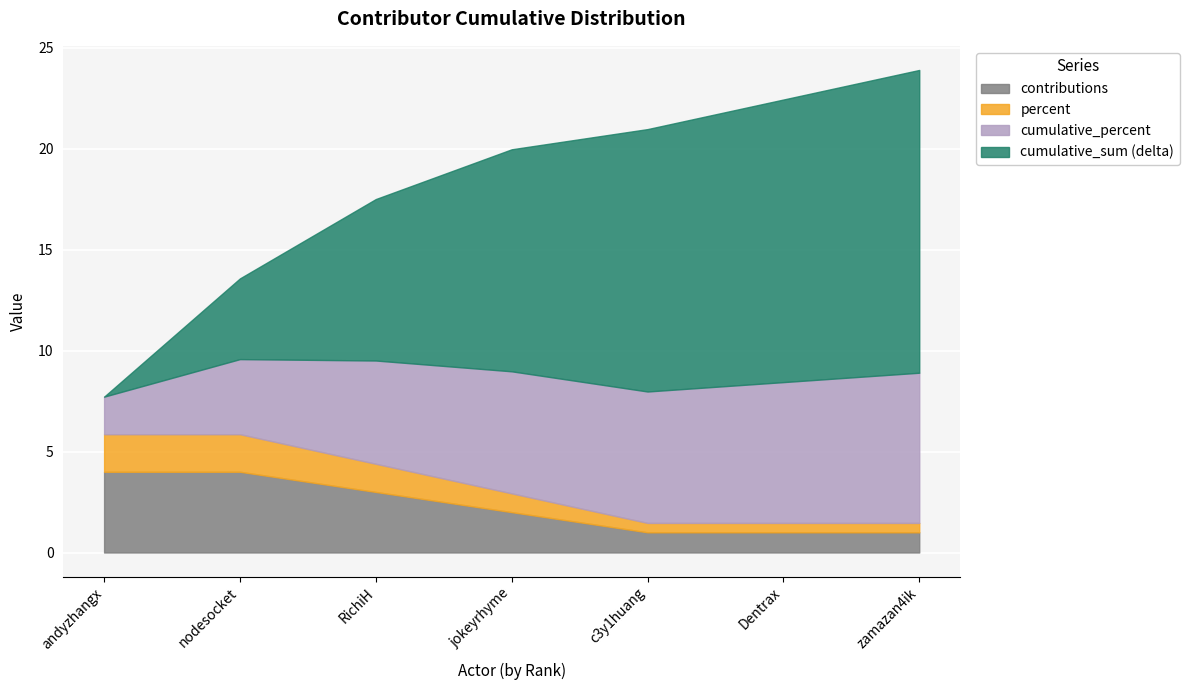

Which series has the largest total across all categories?

cumulative_sum